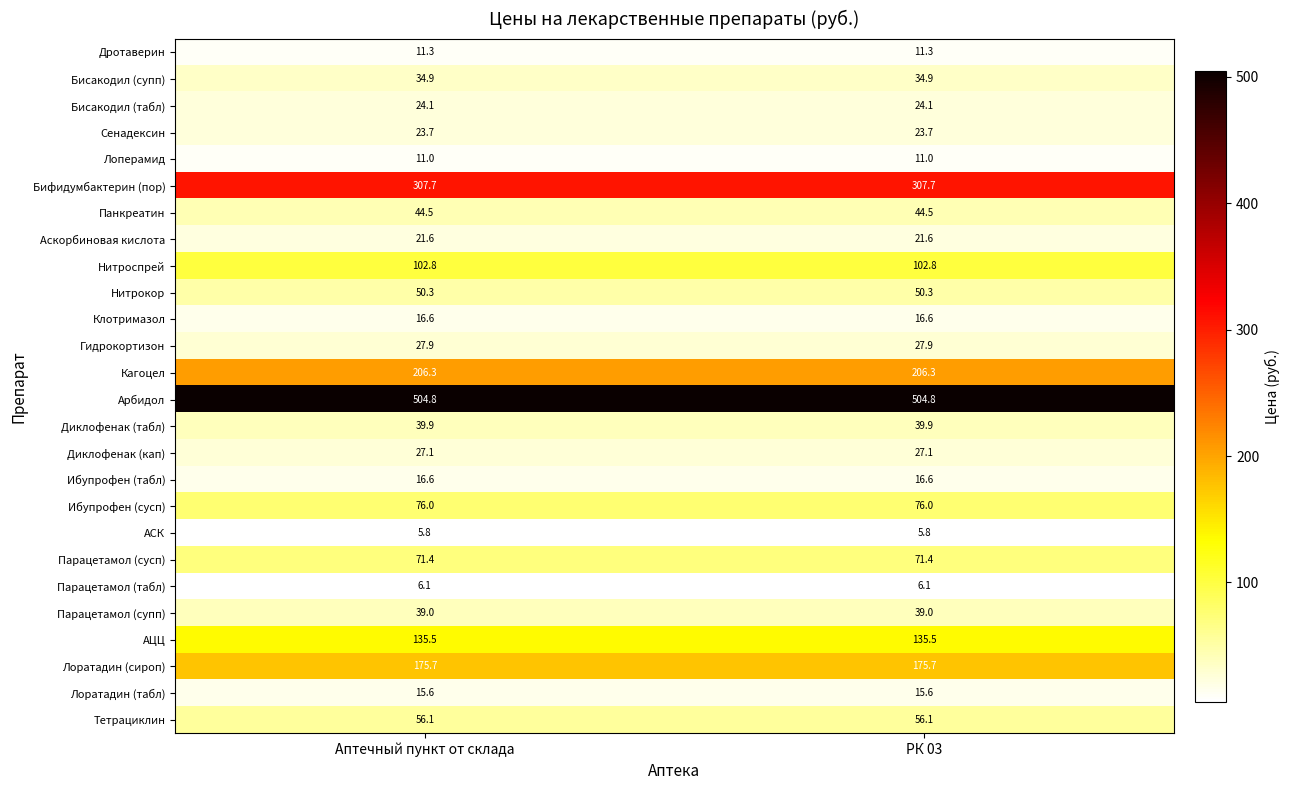

What is the total value across all series at РК 03?

2052.3